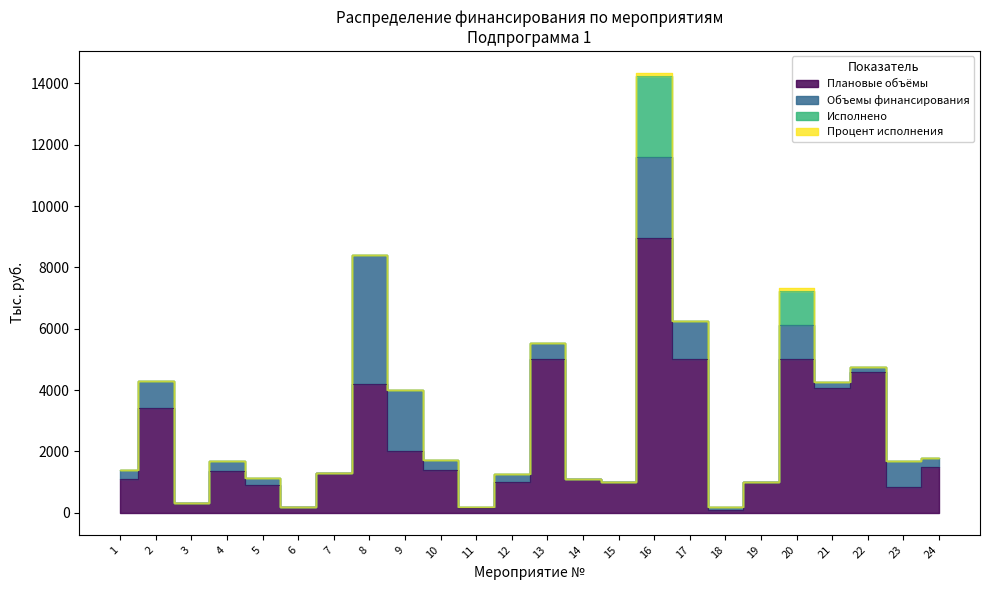

True or false: Плановые объёмы and Процент исполнения cross at least once.

False